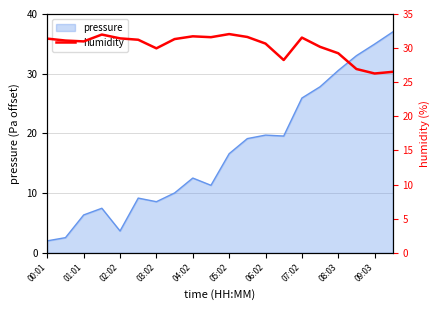

True or false: the data shows 43.0 at 15.

False